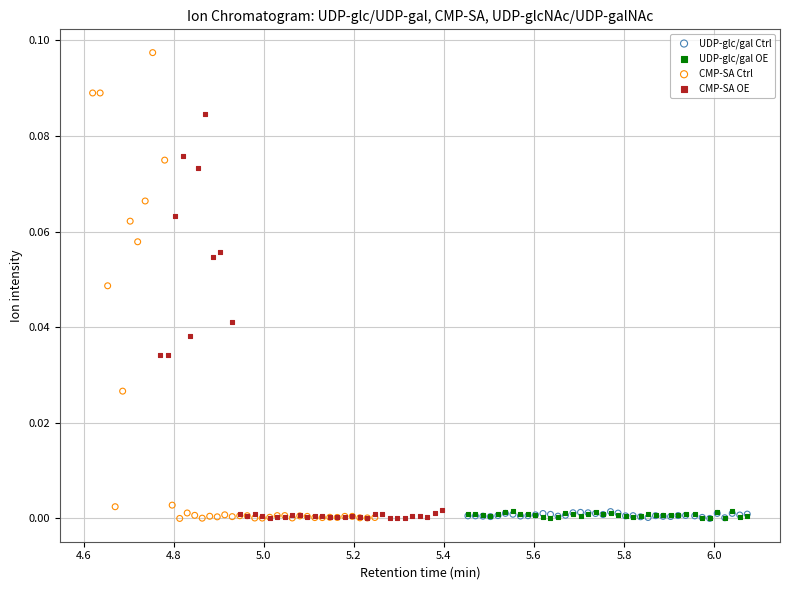

Which series contains the highest Y value?

CMP-SA Ctrl